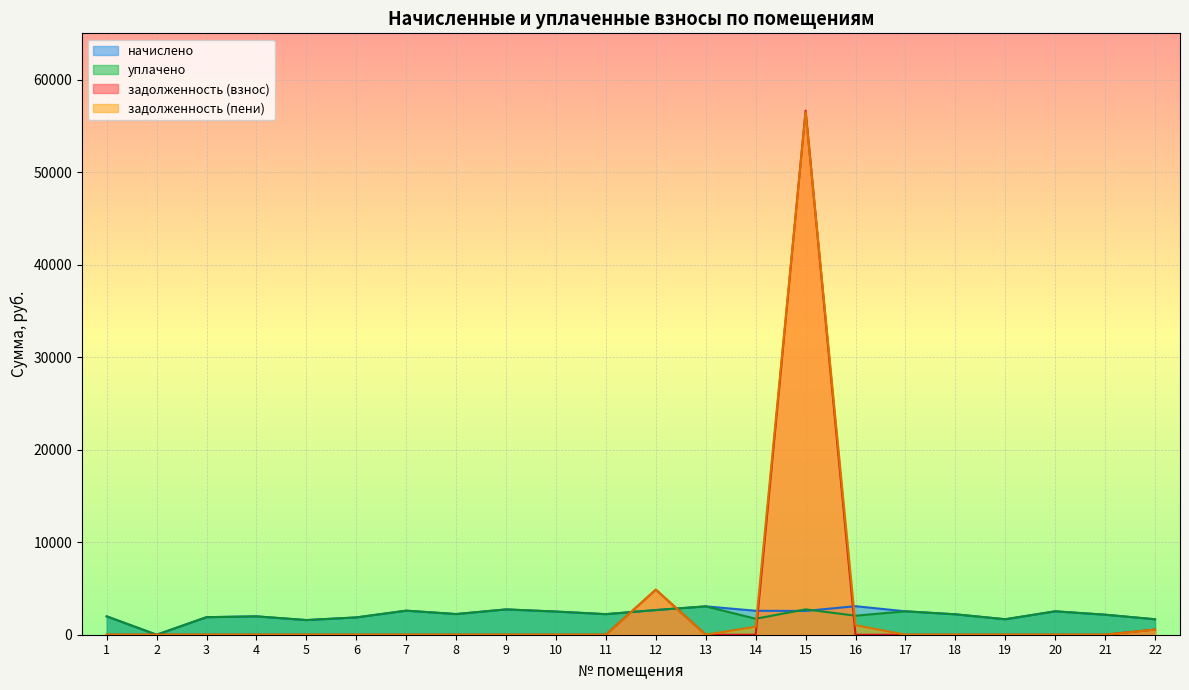

Rank the series at 21 from highest to lowest value.

начислено, уплачено, задолженность (взнос), задолженность (пени)